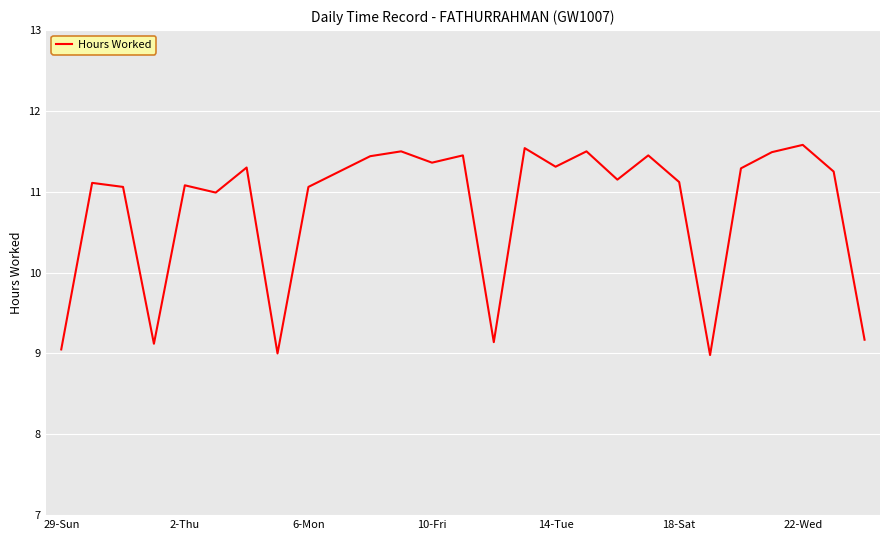

What is the difference between the maximum and minimum values?

2.6